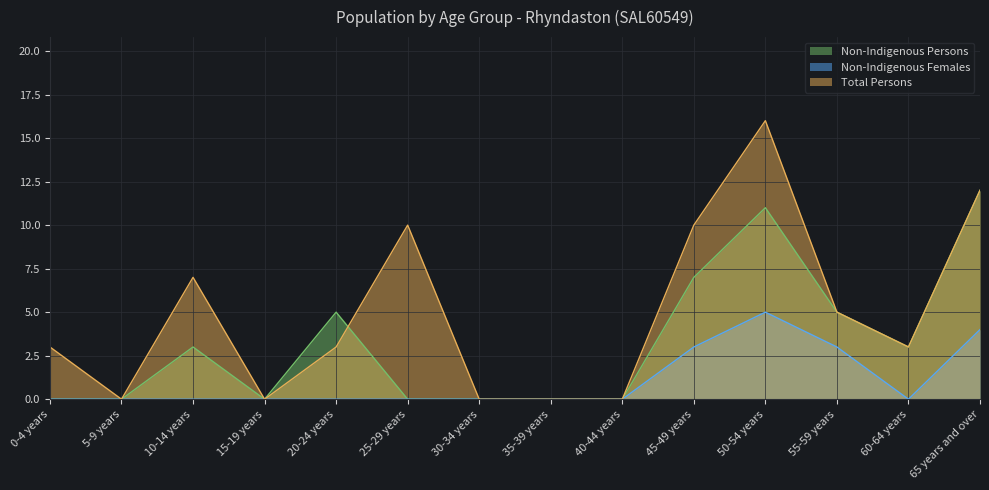

What is the sum of all Non-Indigenous Females values?

15